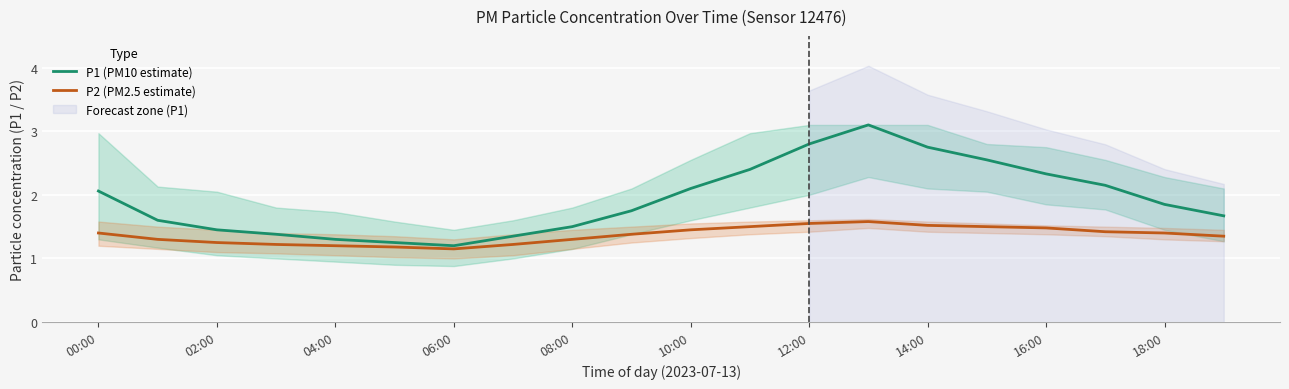

True or false: P2 (PM2.5 estimate) and P1 (PM10 estimate) cross at least once.

False